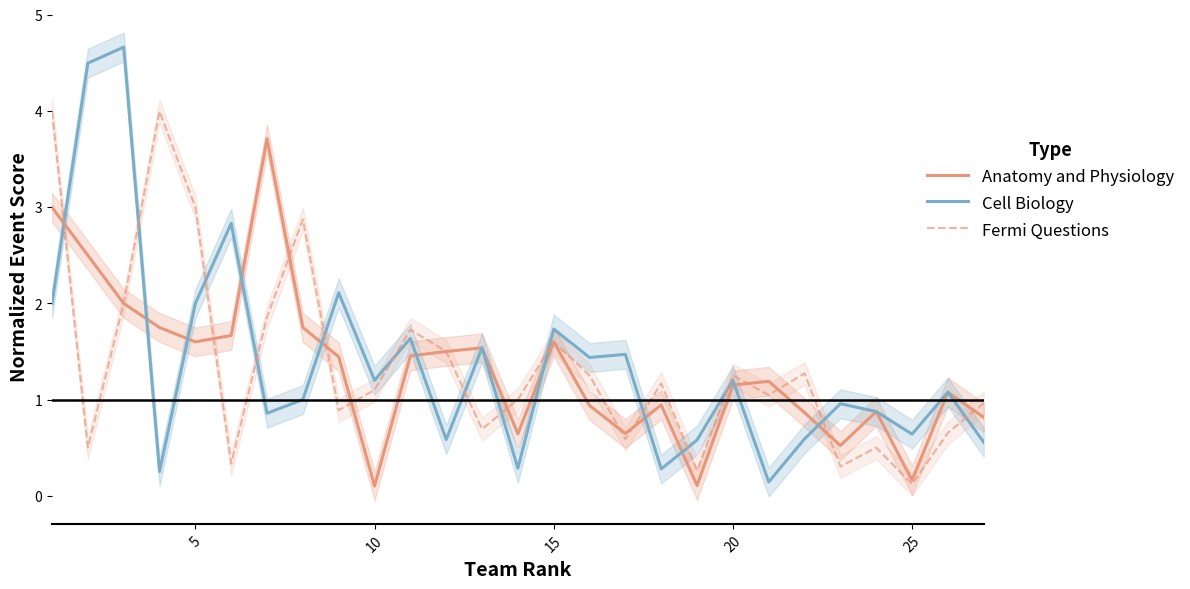

List the series in order of their overall mean, highest first.

Cell Biology, Fermi Questions, Anatomy and Physiology